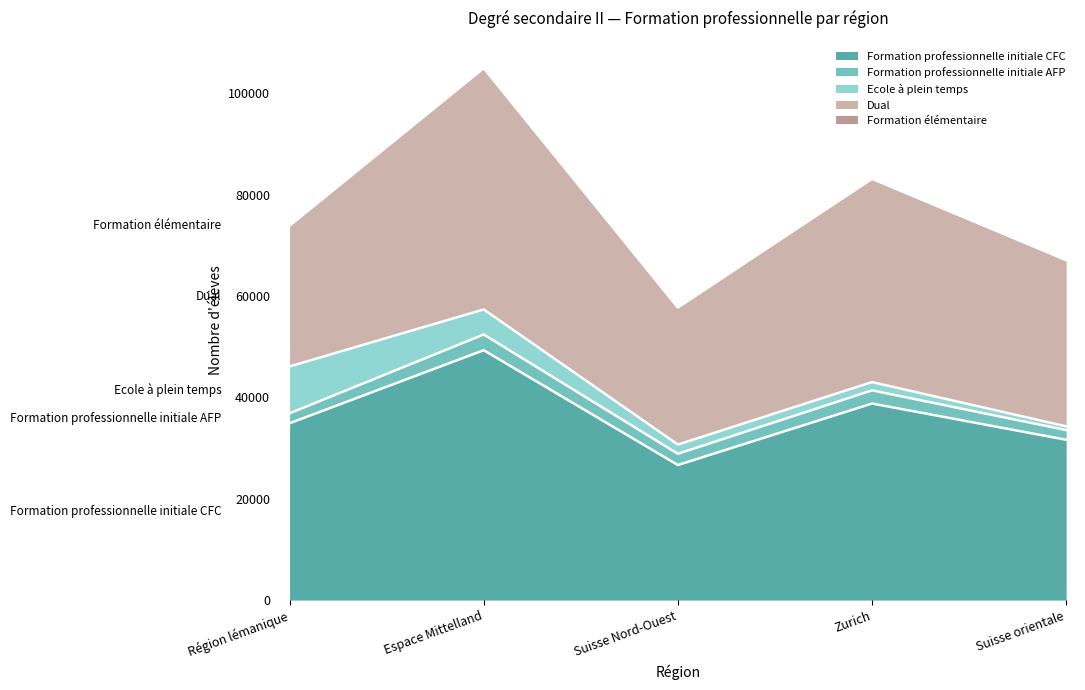

List the labels in order of Ecole à plein temps value, smallest first.

Suisse orientale, Zurich, Suisse Nord-Ouest, Espace Mittelland, Région lémanique